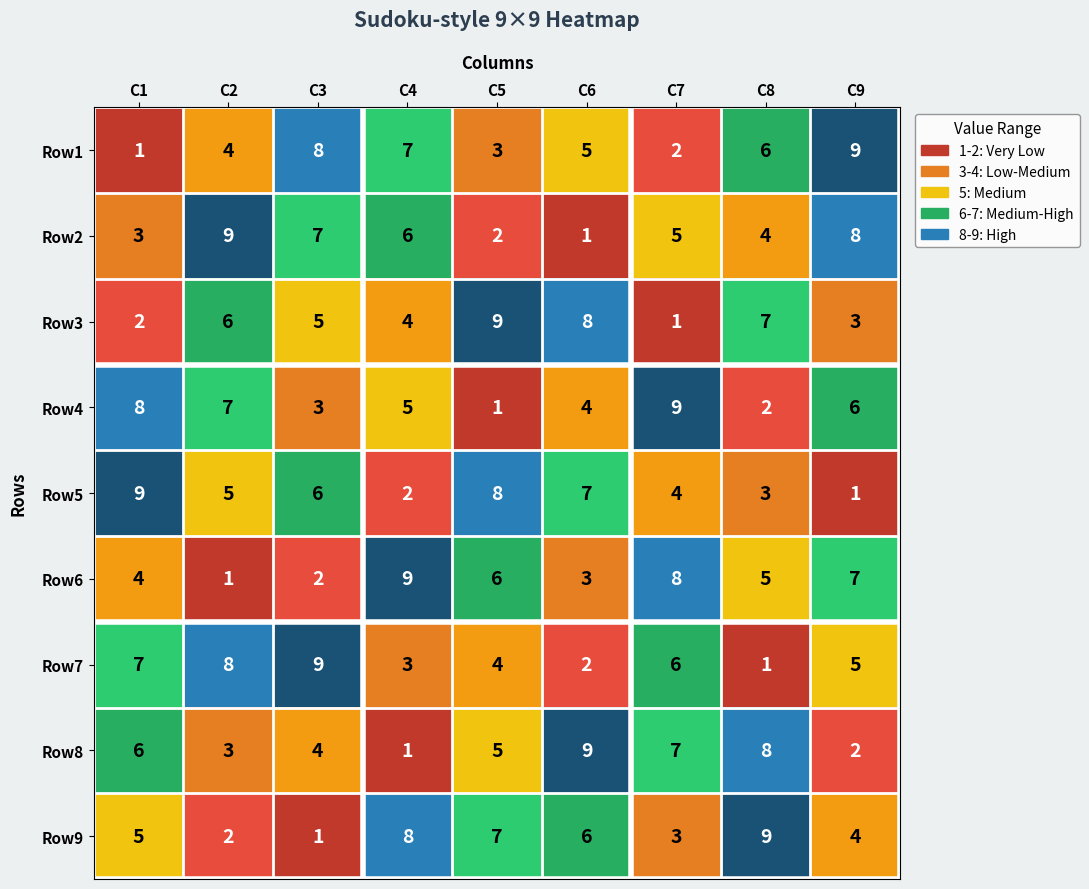

What is the total value across all series at C8?

45